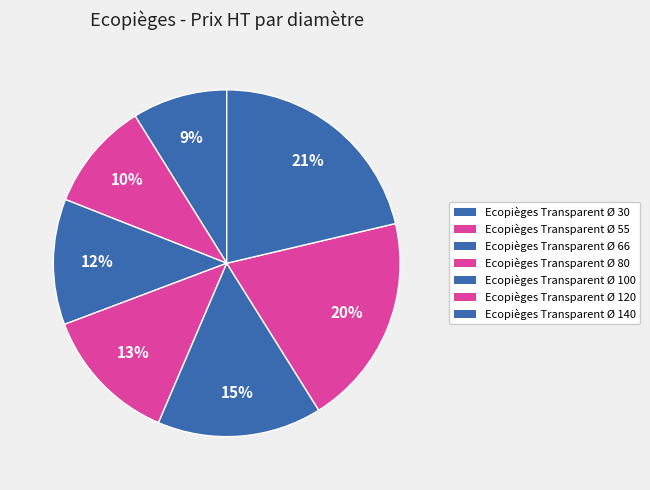

Does Ecopièges Transparent Ø 120 represent more than half of the total?

No